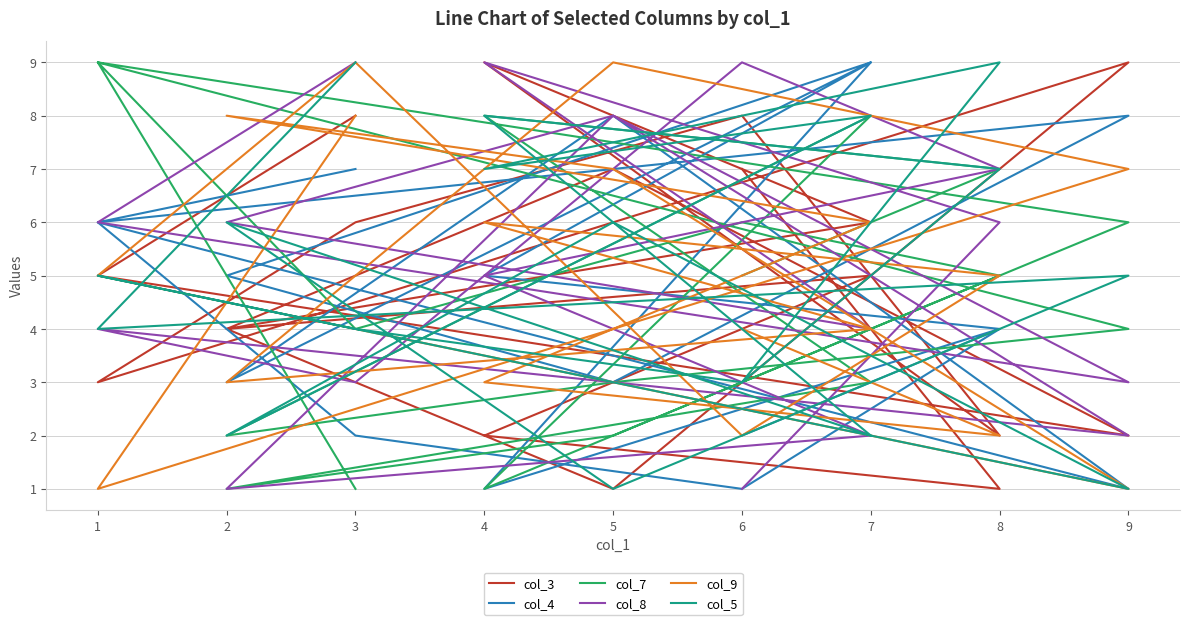

How many lines are shown in the chart?

6